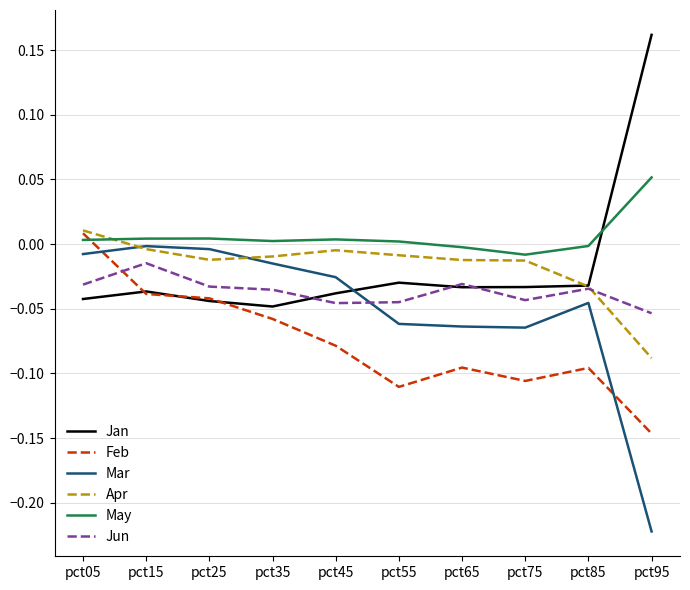

True or false: May and Mar cross at least once.

False